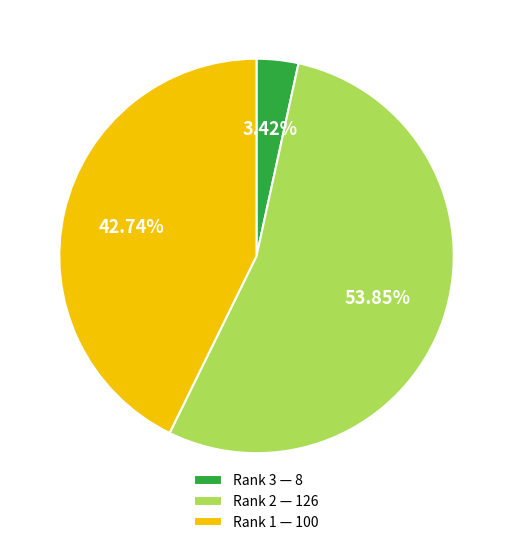

Does any single category account for the majority?

Yes